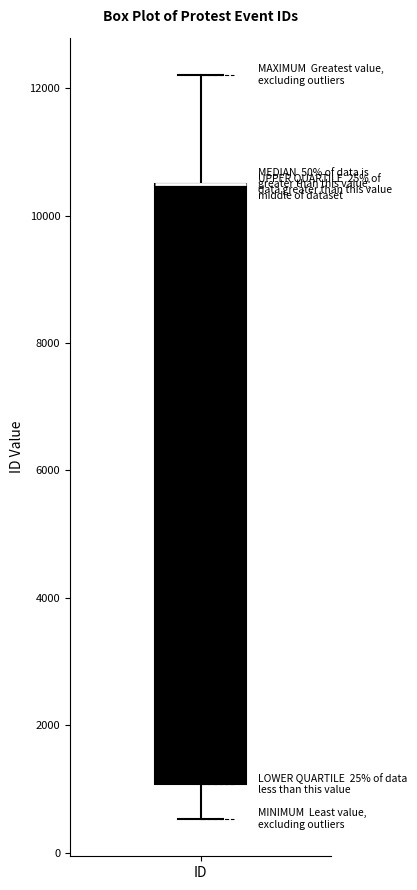

Transcribe this box plot: give where the median line is, the range the box spans, and where the two whiskers end, as read against the y-axis. The values are not printed on the chart, so give them approximately, as read against the axis.

median 10400 (drawn on the box's upper edge), box 1000 to 10400, whiskers 600 to 12200